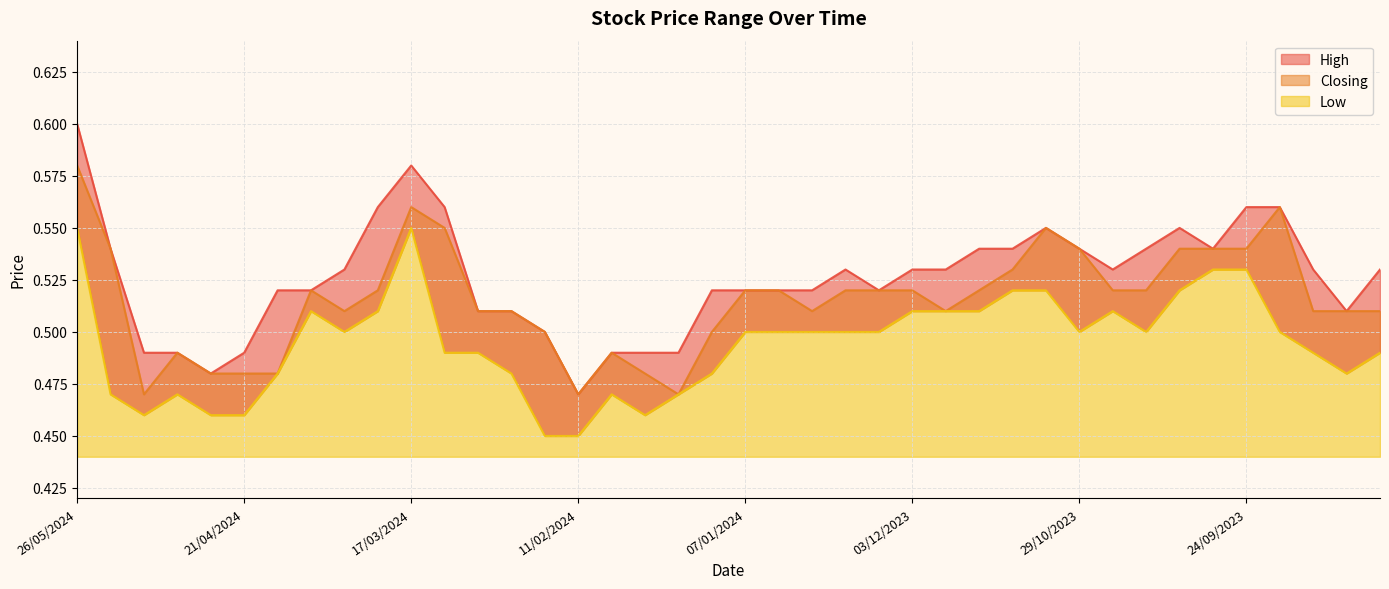

Reading left to right, what are all the values shown in this chart?

High: 26/05/2024=0.6	19/05/2024=0.5	12/05/2024=0.5	05/05/2024=0.5	28/04/2024=0.5	21/04/2024=0.5	14/04/2024=0.5	07/04/2024=0.5	31/03/2024=0.5	24/03/2024=0.6	17/03/2024=0.6	10/03/2024=0.6	03/03/2024=0.5	25/02/2024=0.5	18/02/2024=0.5	11/02/2024=0.5	04/02/2024=0.5	28/01/2024=0.5	21/01/2024=0.5	14/01/2024=0.5	07/01/2024=0.5	31/12/2023=0.5	24/12/2023=0.5	17/12/2023=0.5	10/12/2023=0.5	03/12/2023=0.5	26/11/2023=0.5	19/11/2023=0.5	12/11/2023=0.5	05/11/2023=0.6	29/10/2023=0.5	22/10/2023=0.5	15/10/2023=0.5	08/10/2023=0.6	01/10/2023=0.5	24/09/2023=0.6	17/09/2023=0.6	10/09/2023=0.5	03/09/2023=0.5	27/08/2023=0.5
Closing: 26/05/2024=0.6	19/05/2024=0.5	12/05/2024=0.5	05/05/2024=0.5	28/04/2024=0.5	21/04/2024=0.5	14/04/2024=0.5	07/04/2024=0.5	31/03/2024=0.5	24/03/2024=0.5	17/03/2024=0.6	10/03/2024=0.6	03/03/2024=0.5	25/02/2024=0.5	18/02/2024=0.5	11/02/2024=0.5	04/02/2024=0.5	28/01/2024=0.5	21/01/2024=0.5	14/01/2024=0.5	07/01/2024=0.5	31/12/2023=0.5	24/12/2023=0.5	17/12/2023=0.5	10/12/2023=0.5	03/12/2023=0.5	26/11/2023=0.5	19/11/2023=0.5	12/11/2023=0.5	05/11/2023=0.6	29/10/2023=0.5	22/10/2023=0.5	15/10/2023=0.5	08/10/2023=0.5	01/10/2023=0.5	24/09/2023=0.5	17/09/2023=0.6	10/09/2023=0.5	03/09/2023=0.5	27/08/2023=0.5
Low: 26/05/2024=0.6	19/05/2024=0.5	12/05/2024=0.5	05/05/2024=0.5	28/04/2024=0.5	21/04/2024=0.5	14/04/2024=0.5	07/04/2024=0.5	31/03/2024=0.5	24/03/2024=0.5	17/03/2024=0.6	10/03/2024=0.5	03/03/2024=0.5	25/02/2024=0.5	18/02/2024=0.5	11/02/2024=0.5	04/02/2024=0.5	28/01/2024=0.5	21/01/2024=0.5	14/01/2024=0.5	07/01/2024=0.5	31/12/2023=0.5	24/12/2023=0.5	17/12/2023=0.5	10/12/2023=0.5	03/12/2023=0.5	26/11/2023=0.5	19/11/2023=0.5	12/11/2023=0.5	05/11/2023=0.5	29/10/2023=0.5	22/10/2023=0.5	15/10/2023=0.5	08/10/2023=0.5	01/10/2023=0.5	24/09/2023=0.5	17/09/2023=0.5	10/09/2023=0.5	03/09/2023=0.5	27/08/2023=0.5